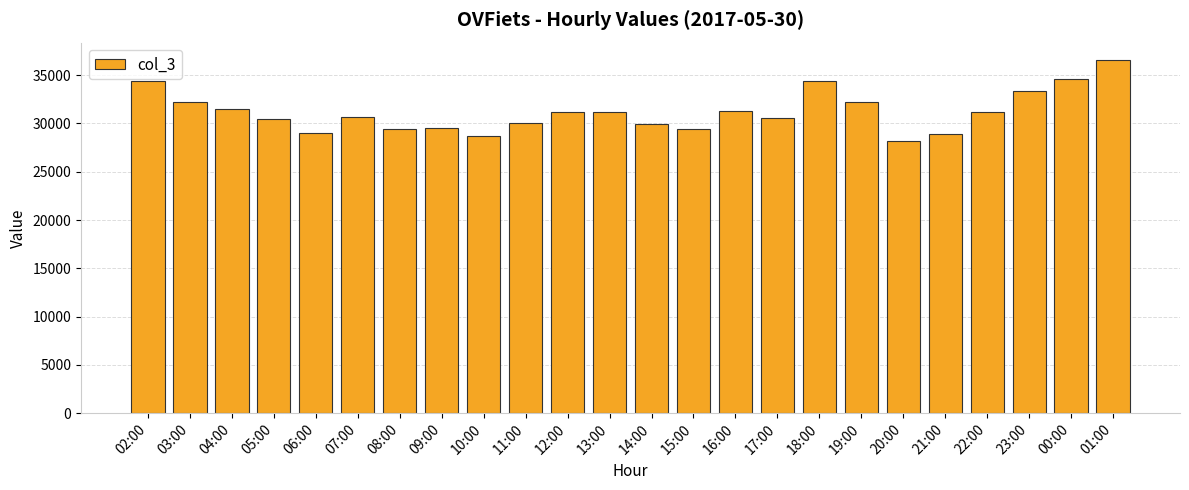

The chart shows a value of 34372 at 18:00. True or false?

True